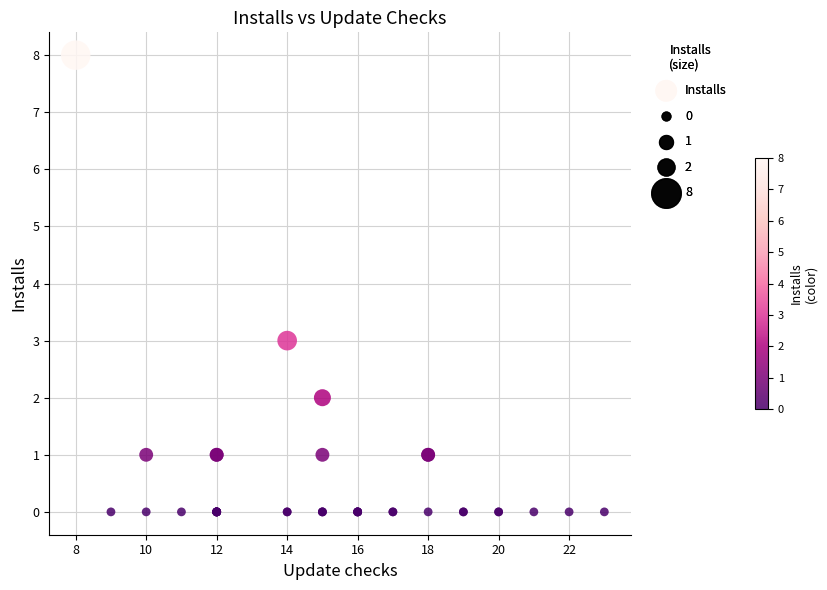

What Y value in the scatter plot is closest to 4?

3